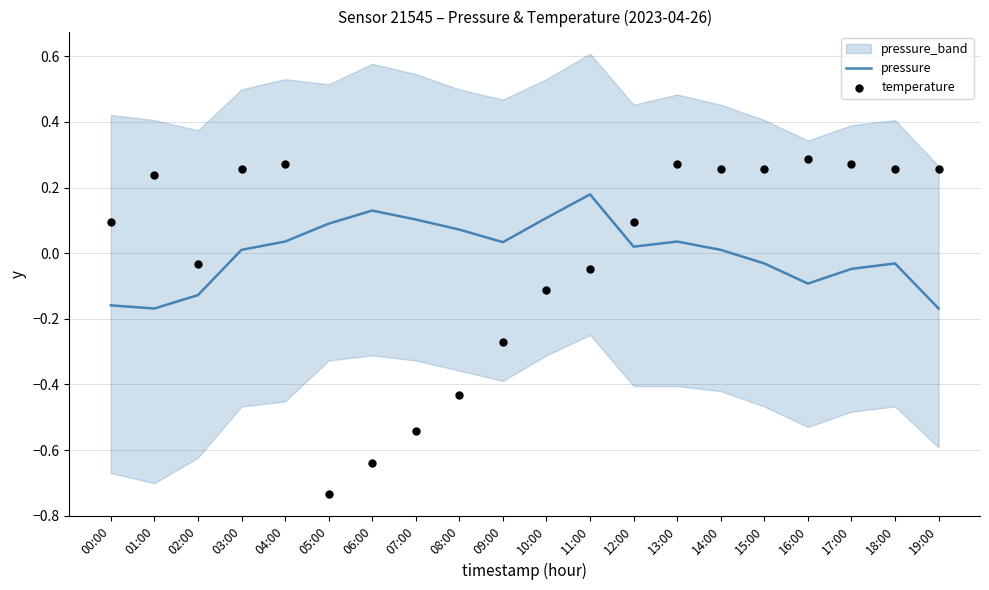

Which series has the largest total across all categories?

pressure